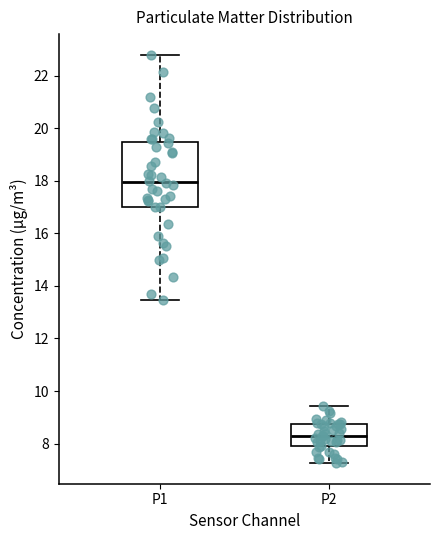

Comparing the boxes themselves (not the whiskers), which one is the tallest?

P1